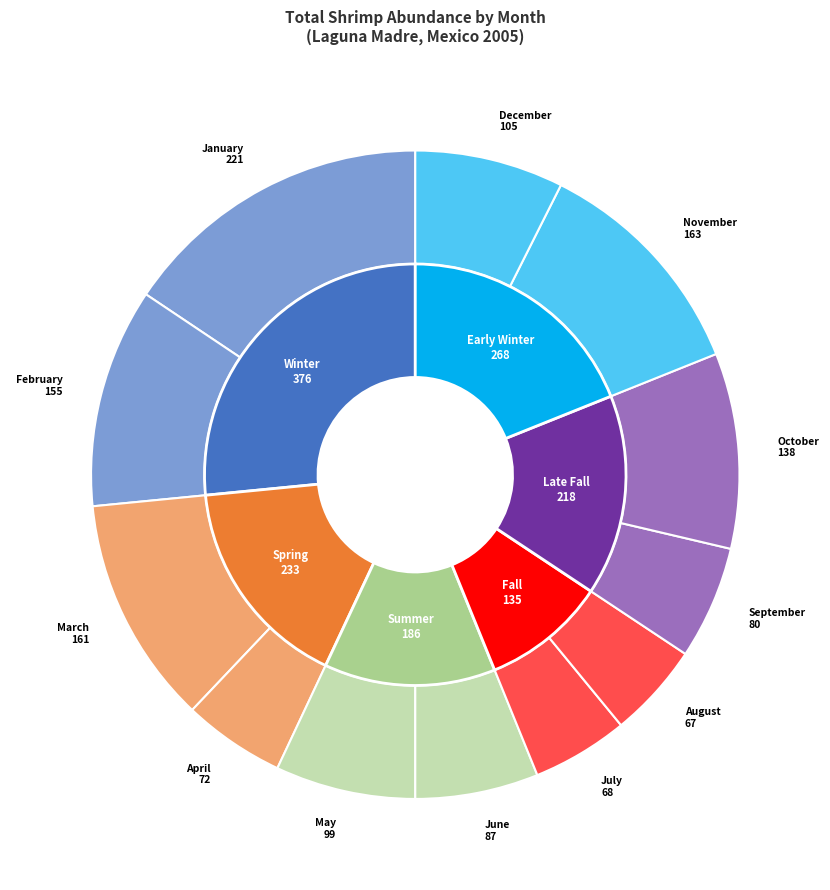

How many slices are in this pie chart?

12